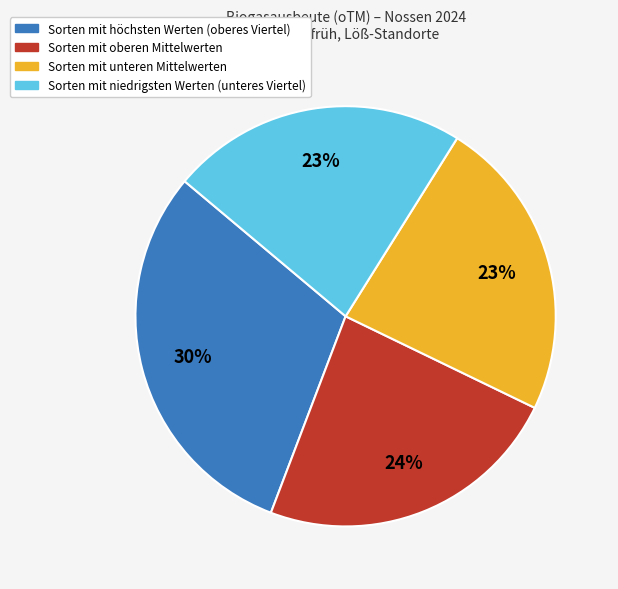

What is the ratio of the value at Sorten mit unteren Mittelwerten to the value at Sorten mit niedrigsten Werten (unteres Viertel)?

1.0